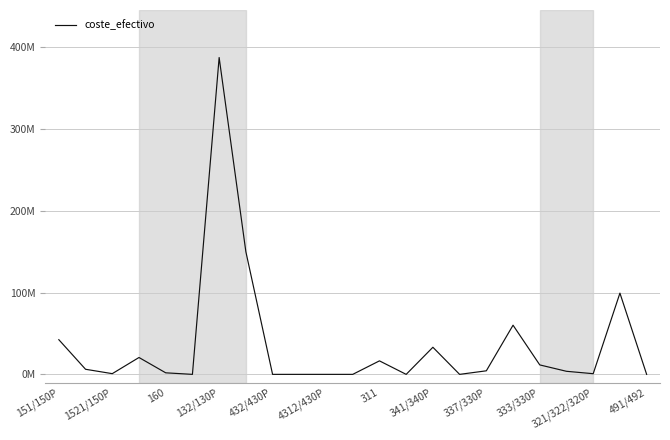

Does the chart display data point markers on the line(s)?

No